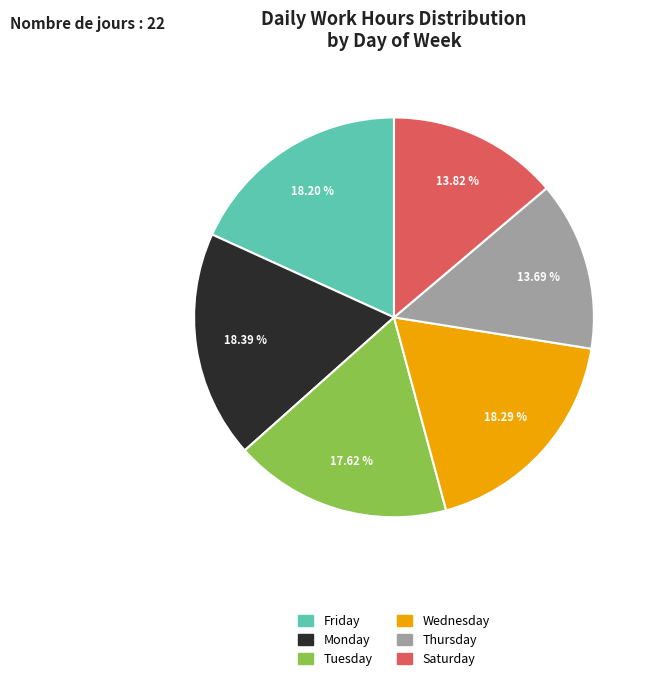

Does any single category account for the majority?

No